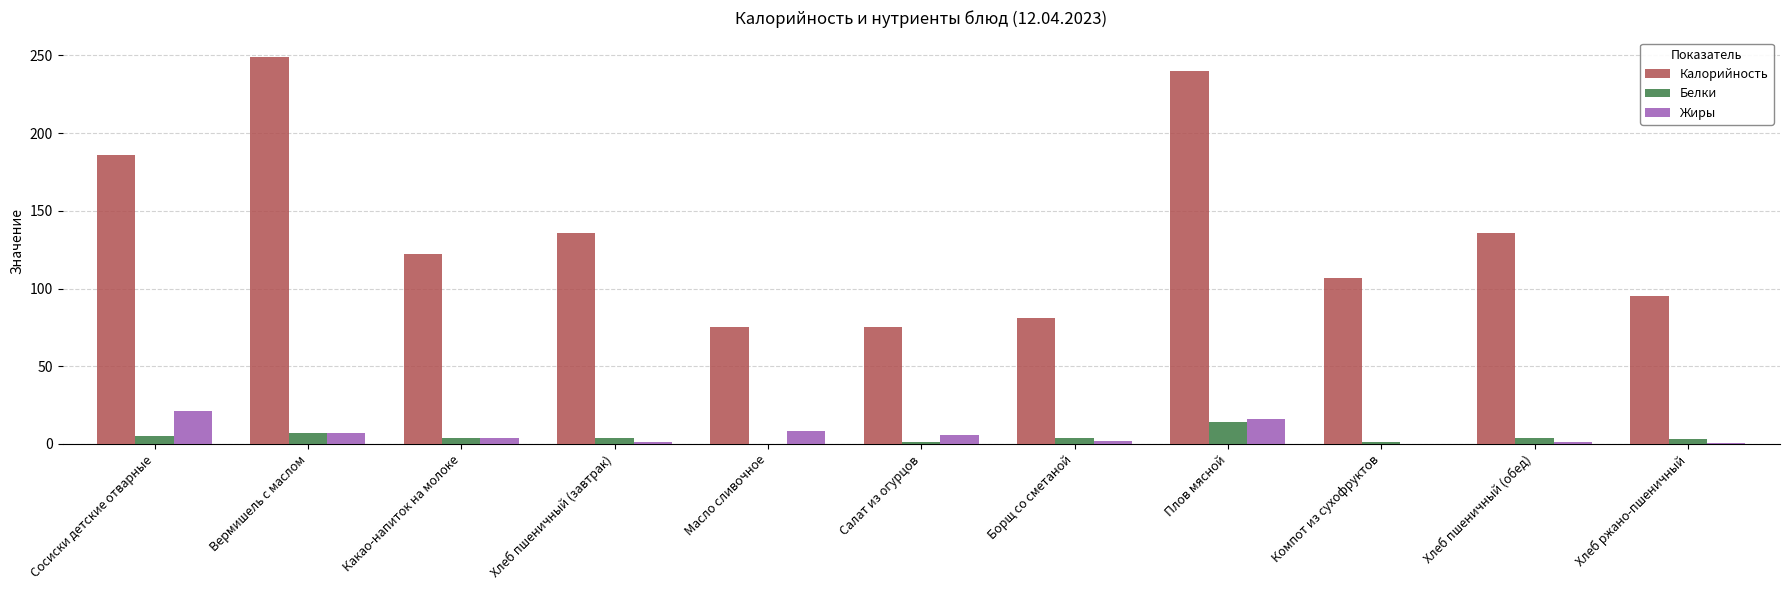

What is the difference between the Белки values at Какао-напиток на молоке and Вермишель с маслом?

3.0